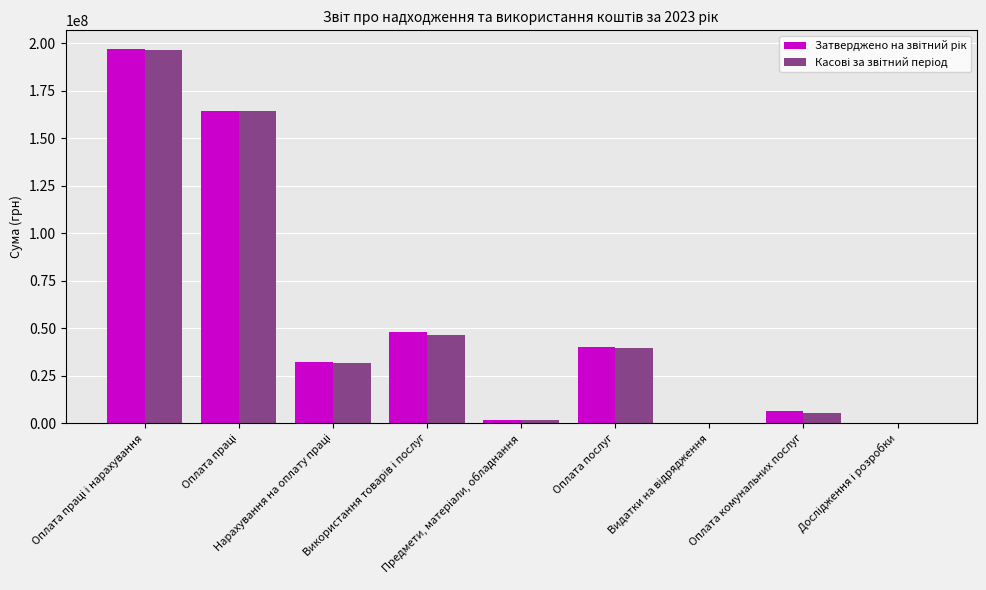

What is the greatest value displayed?

197072300.0